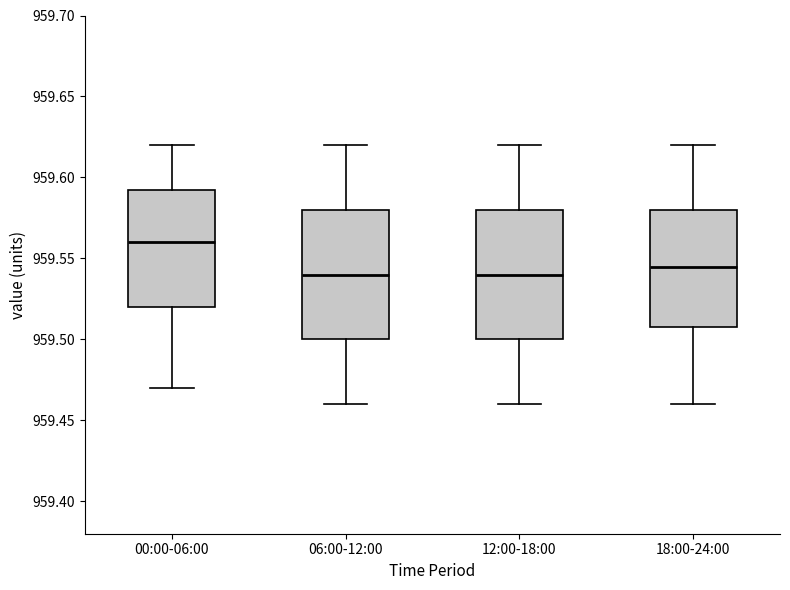

Reading left to right, transcribe this box plot: for each box, give where its median line is, the range the box spans, and where its two whiskers end, as read against the y-axis. The values are not printed on the chart, so give them approximately, as read against the axis.

00:00-06:00: median 959.560, box 959.520 to 959.595, whiskers 959.470 to 959.620
06:00-12:00: median 959.540, box 959.500 to 959.580, whiskers 959.460 to 959.620
12:00-18:00: median 959.540, box 959.500 to 959.580, whiskers 959.460 to 959.620
18:00-24:00: median 959.545, box 959.510 to 959.580, whiskers 959.460 to 959.620